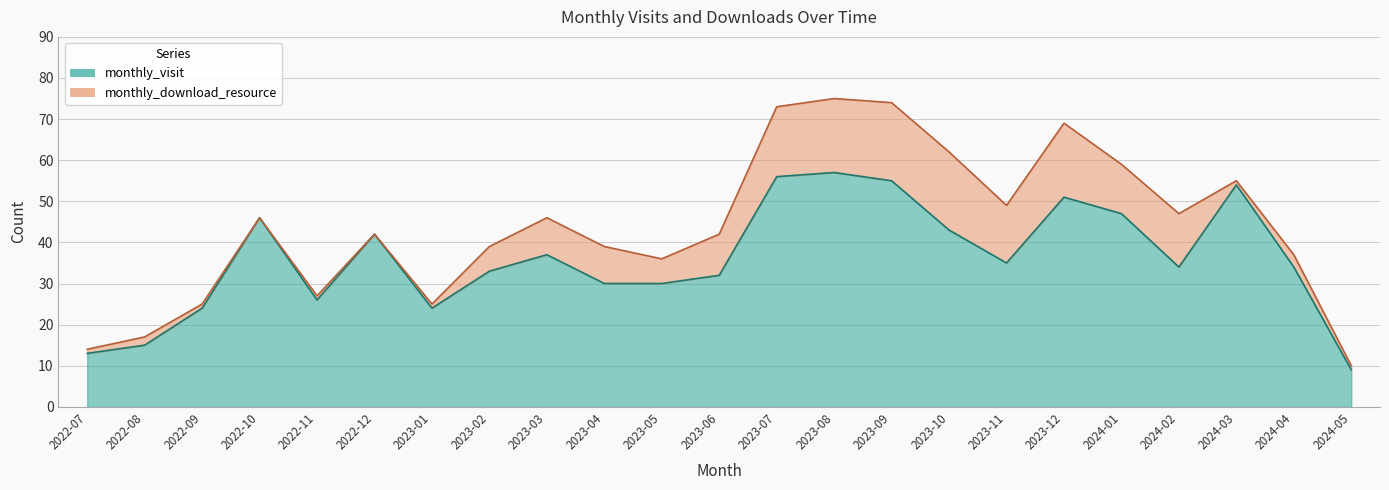

What is the ratio of the value at 2023-06 to the value at 2024-01?

0.7